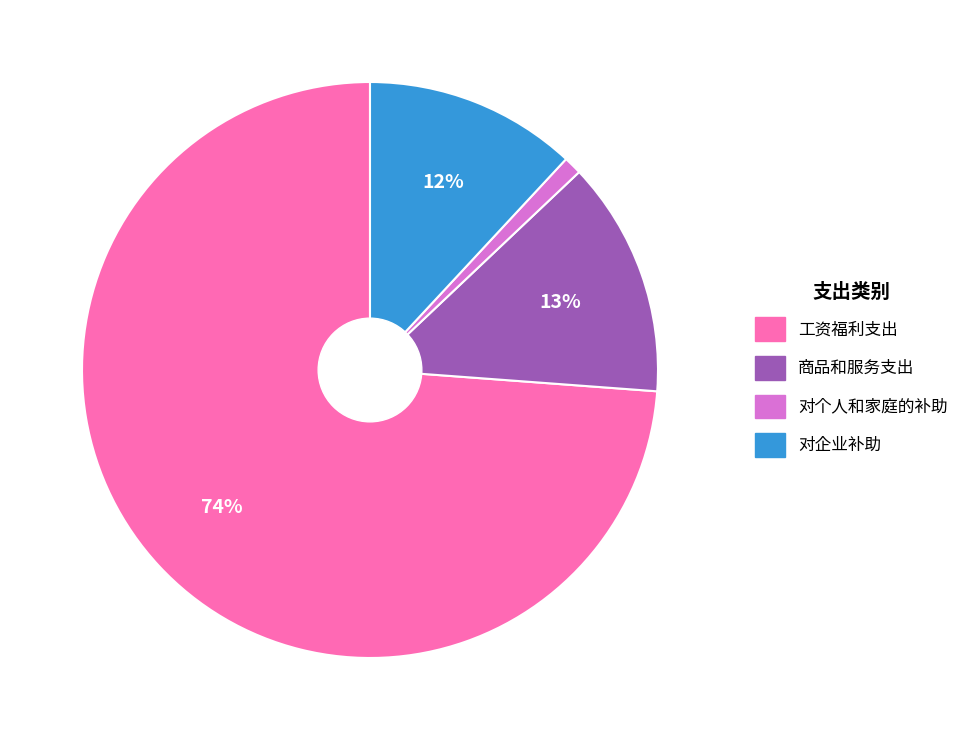

Does 工资福利支出 represent more than half of the total?

Yes